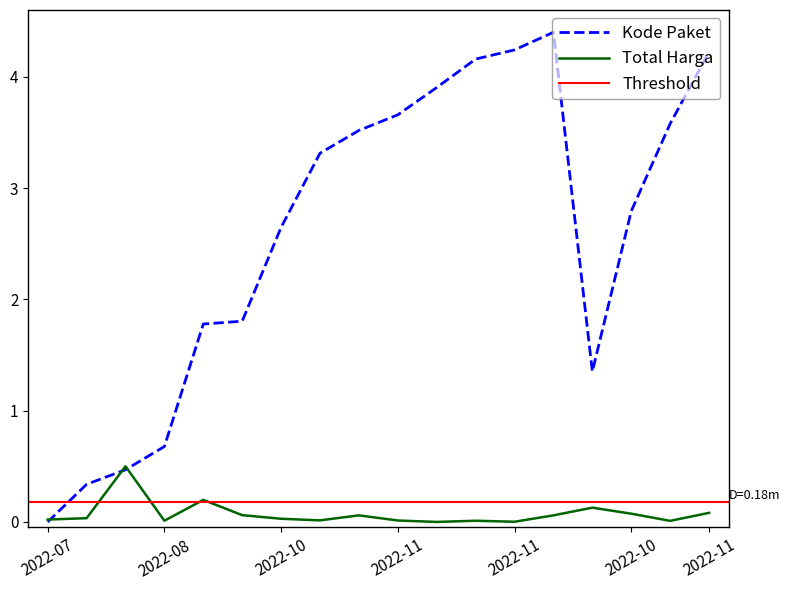

How many values in the Kode Paket (scaled) series exceed 3?

9